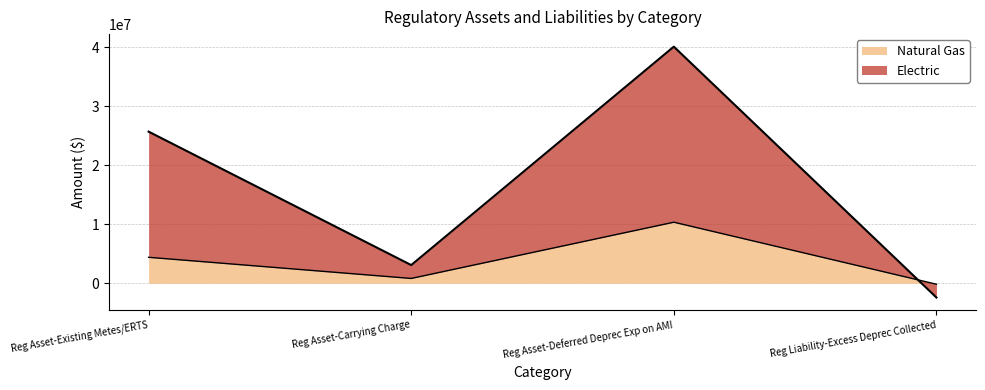

Rank the series by their maximum value, from highest to lowest.

Electric, Natural Gas